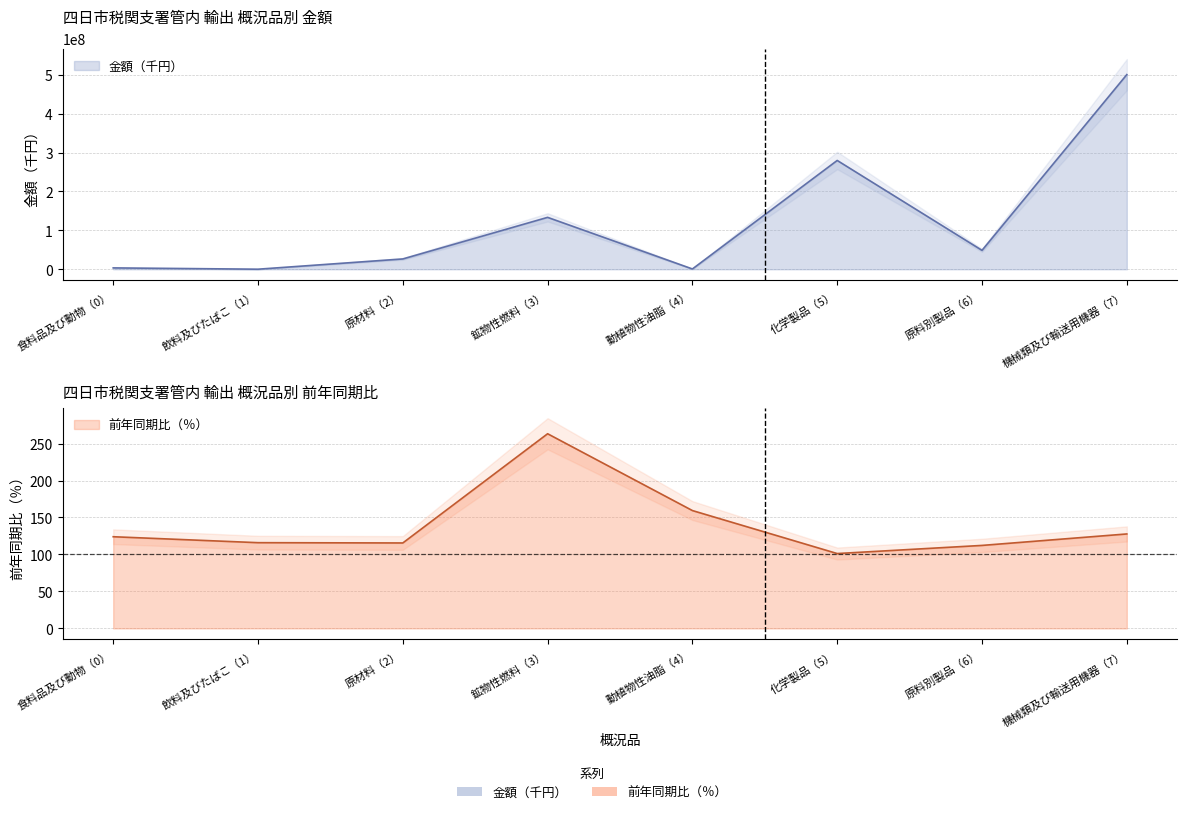

At which label does 金額（千円） first exceed 48608788?

鉱物性燃料（3）